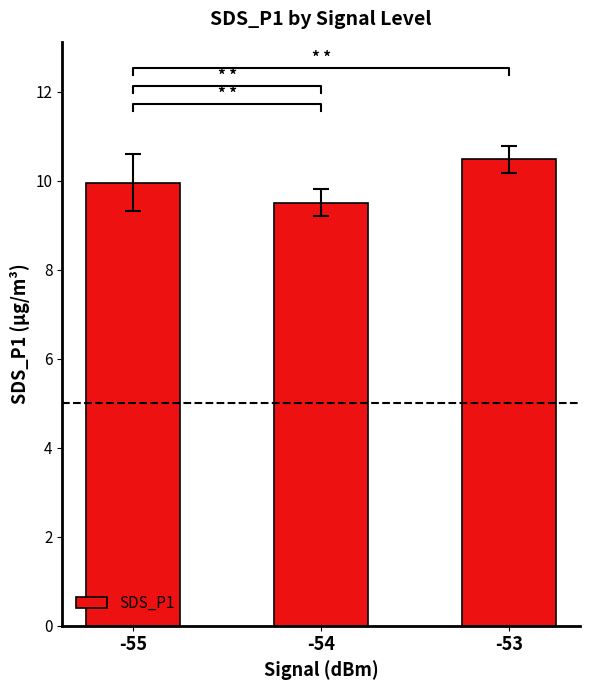

Count the number of data series in this chart.

1